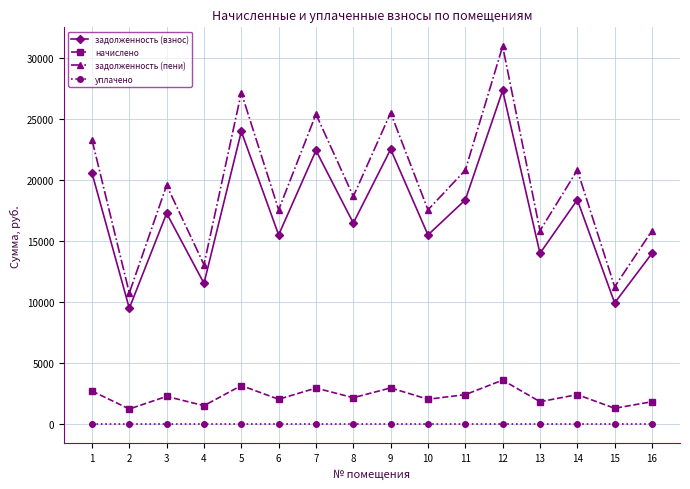

In задолженность (взнос), how many points are lower than both neighbors (excluding endpoints)?

7